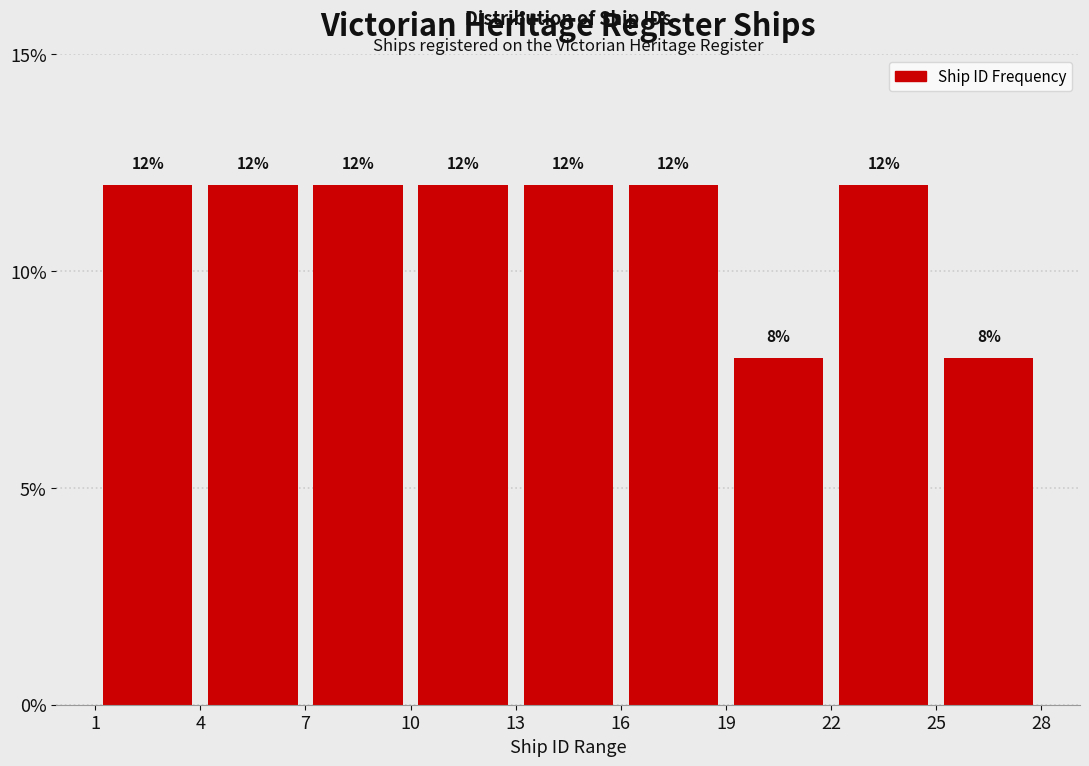

Reading left to right, transcribe this chart: for each bar, give the range it covers on the x-axis and its height.

1 to 4: 12
4 to 7: 12
7 to 10: 12
10 to 13: 12
13 to 16: 12
16 to 19: 12
19 to 22: 8
22 to 25: 12
25 to 28: 8